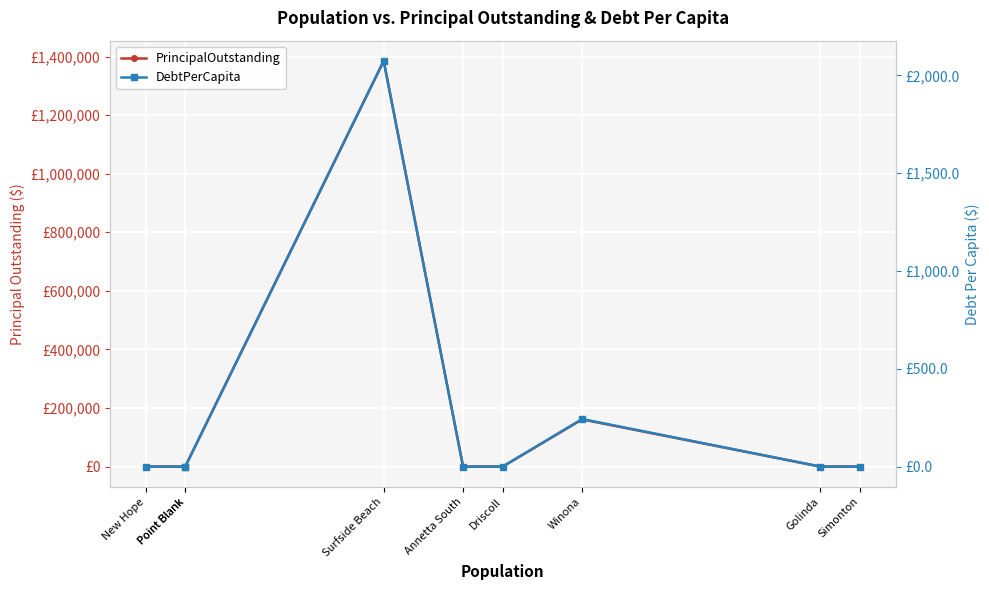

Which category has the highest value in the DebtPerCapita series?

Surfside Beach